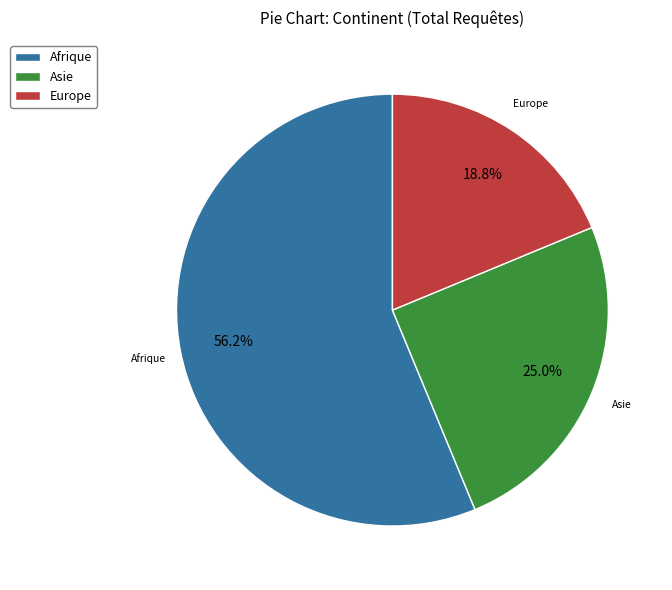

Which category has the smallest portion of the pie?

Europe